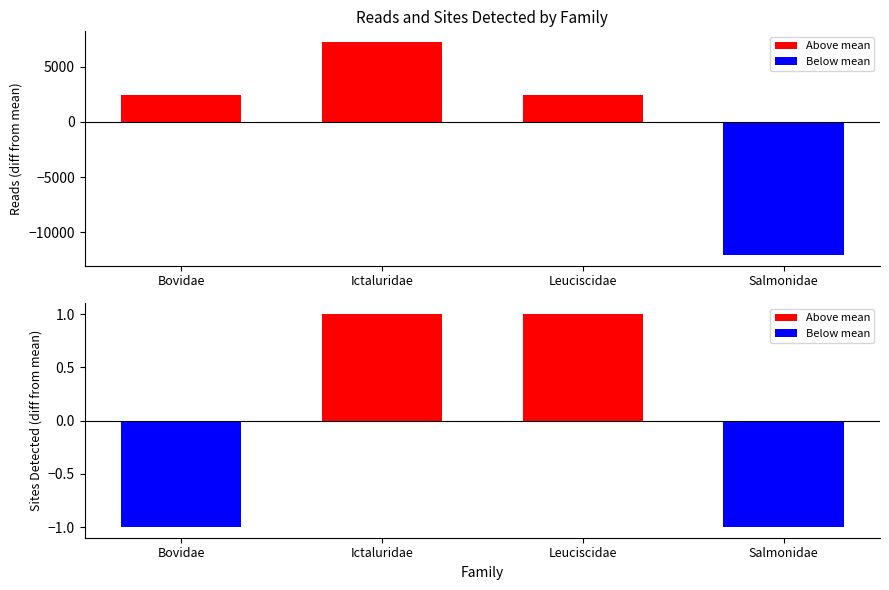

The value of reads at Bovidae is 27530. True or false?

False